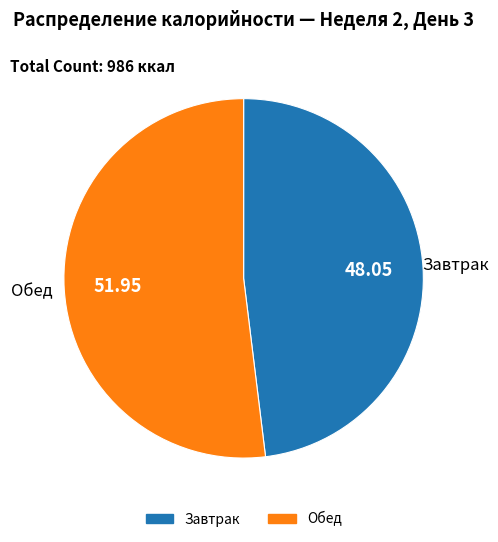

Is there a majority slice in this chart?

Yes